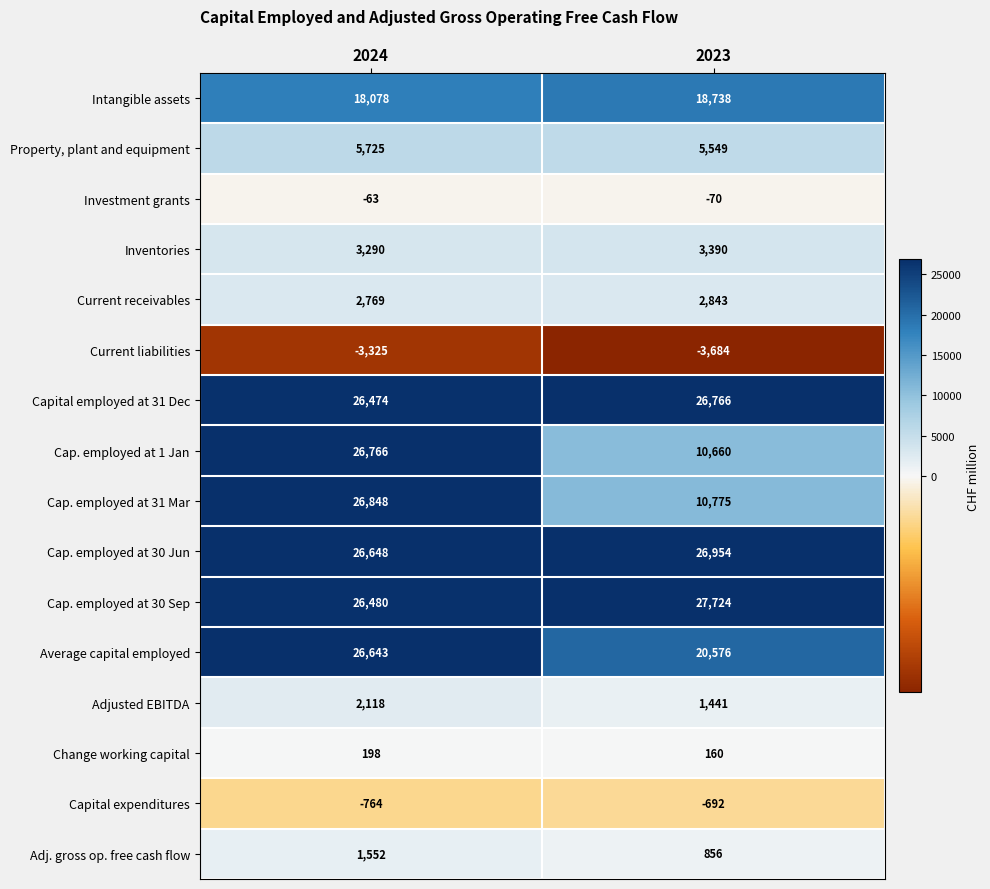

What is the spread (max minus min) of values at 2024?

30173